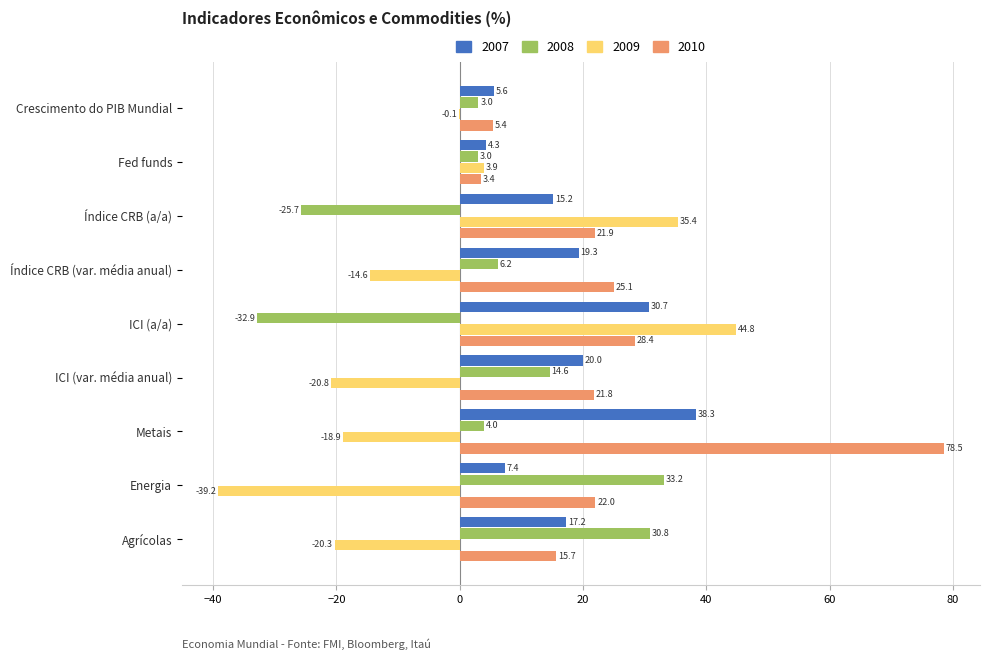

Is the value of 2008 at Fed funds greater than the value of 2007 at Agrícolas?

No